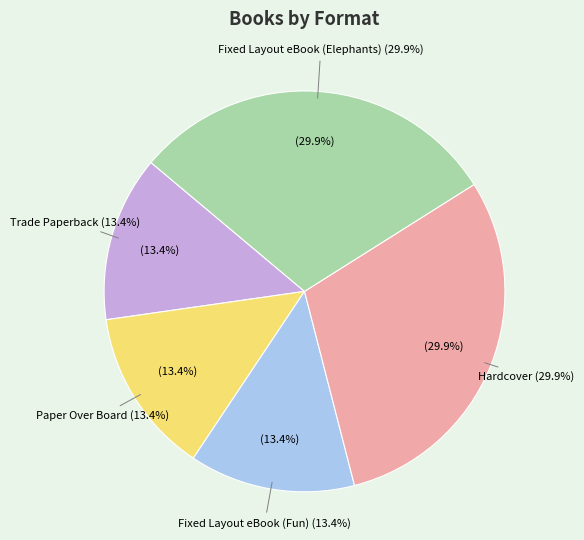

What is the smallest slice in the pie chart?

Trade Paperback